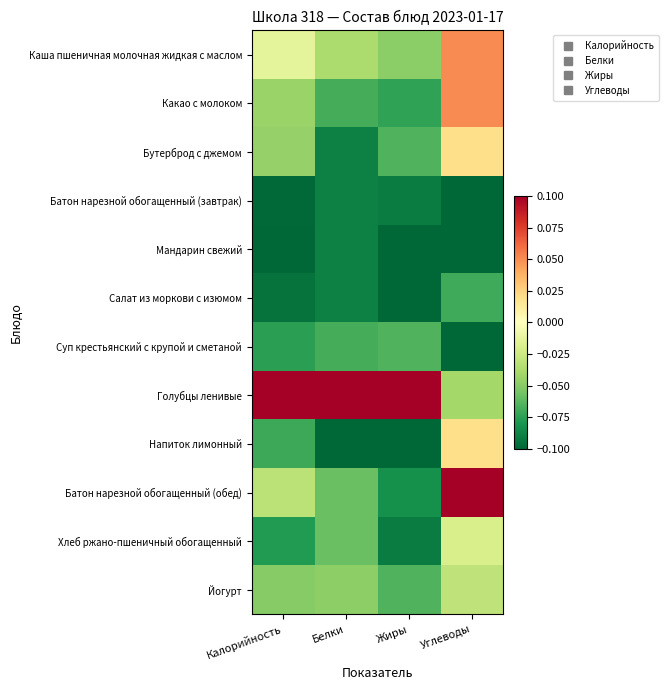

Count the number of categories in the chart.

4